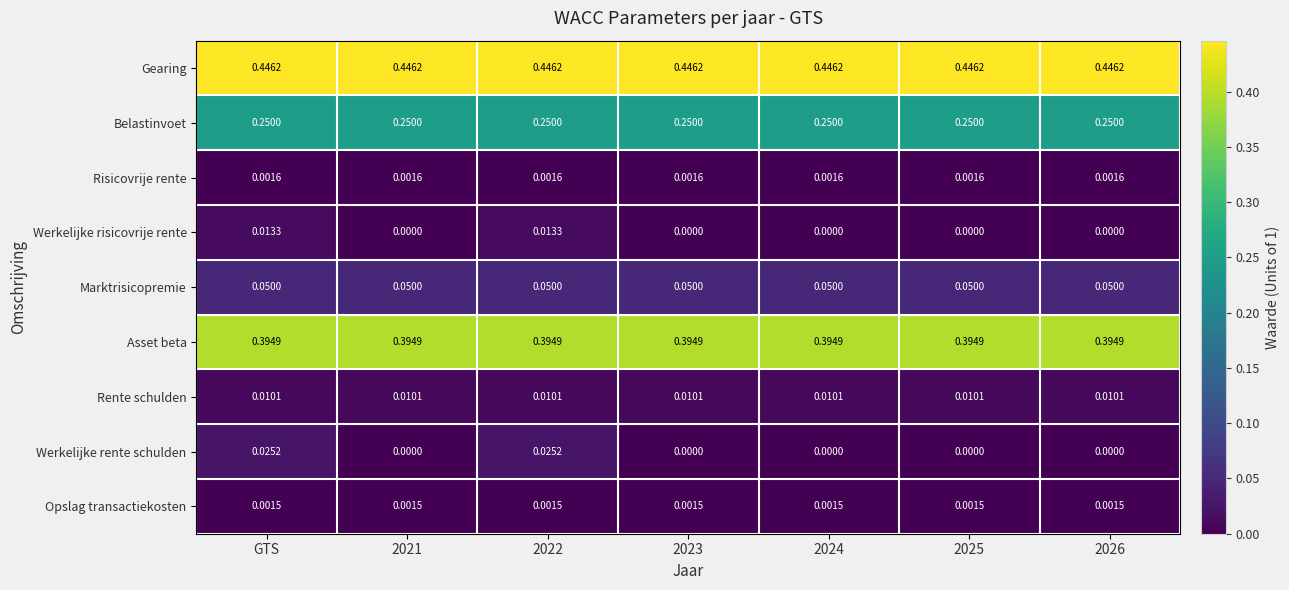

Rank the series by their maximum value, from highest to lowest.

Gearing, Asset beta, Belastinvoet, Marktrisicopremie, Werkelijke rente schulden, Werkelijke risicovrije rente, Rente schulden, Risicovrije rente, Opslag transactiekosten